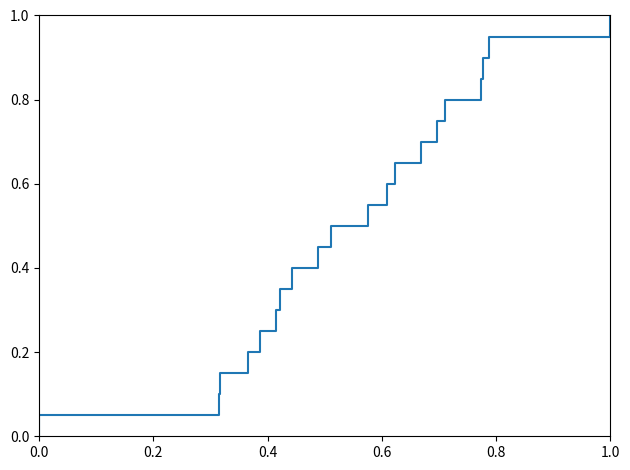

True or false: the data has more than 2 interior local peaks.

False